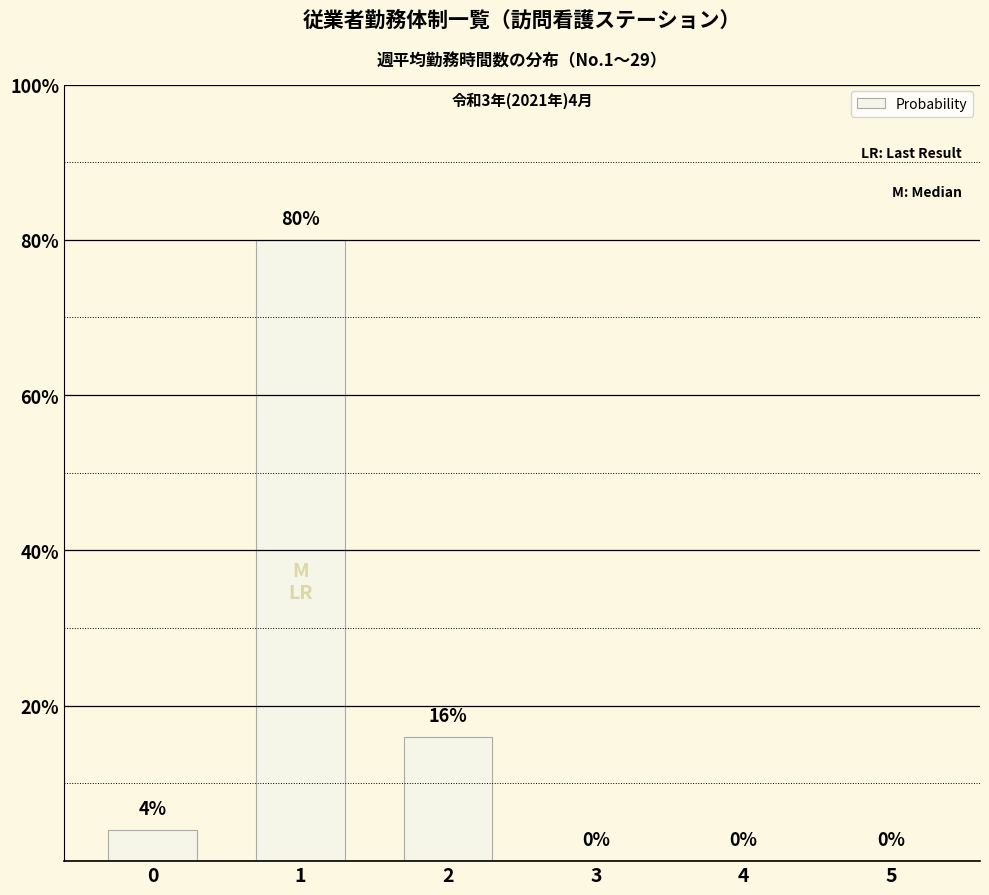

Are the bars horizontal?

No